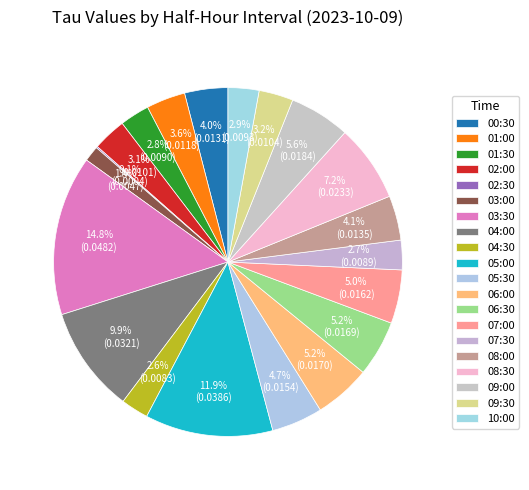

To the nearest percent, what percentage of the pie is 02:00?

3%